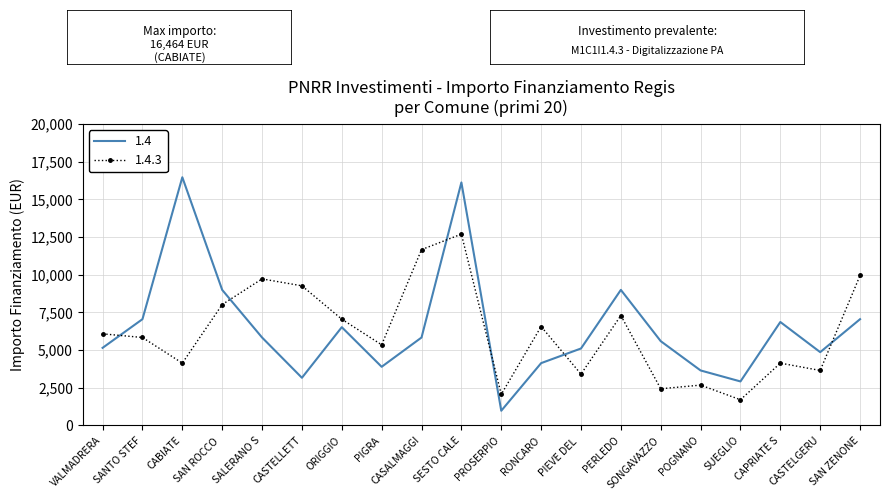

What is the total value across all series at SONGAVAZZO?

8019